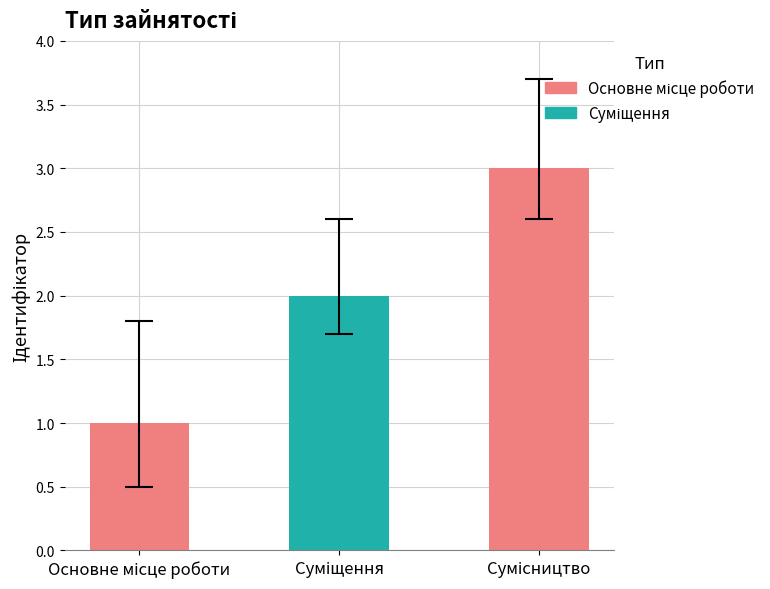

What is the maximum value shown in the chart?

3